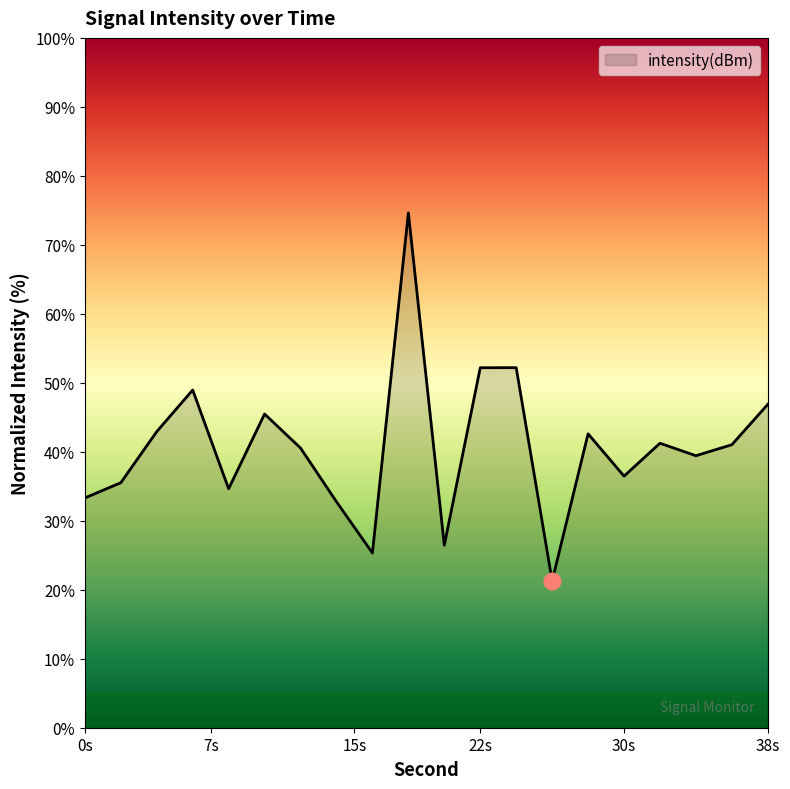

What is the minimum value shown in the chart?

21.3